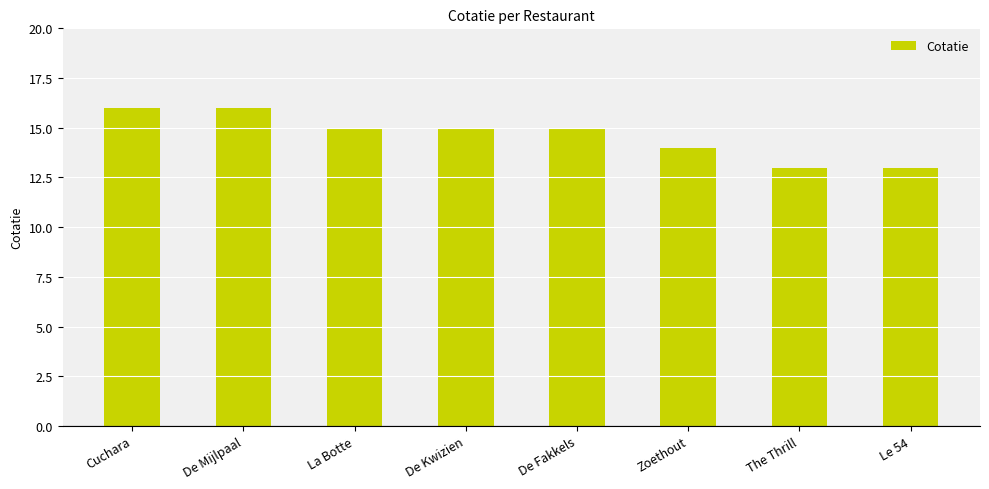

What is the label of the 1st bar from the left?

Cuchara